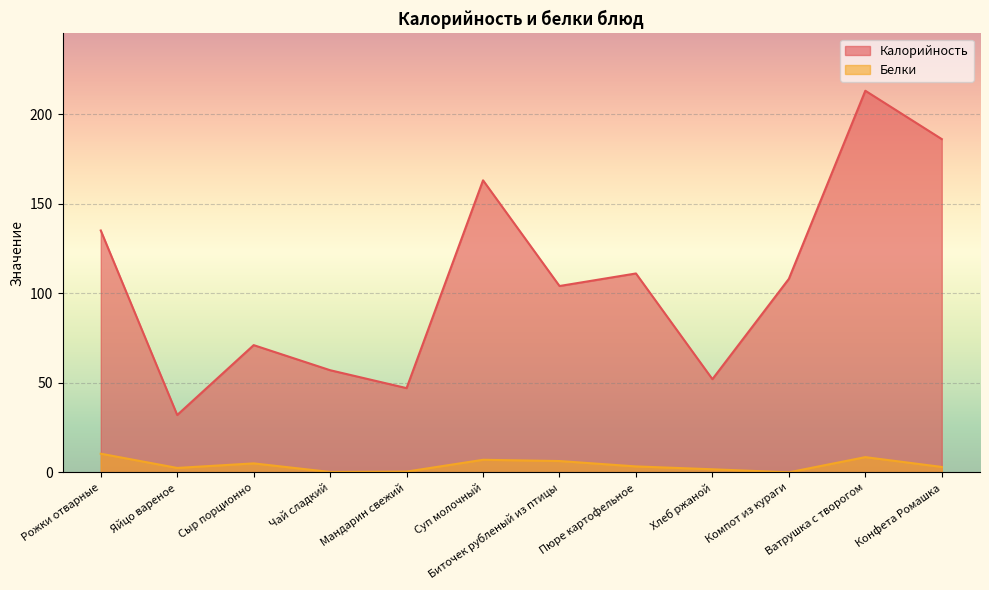

How many lines are shown in the chart?

2